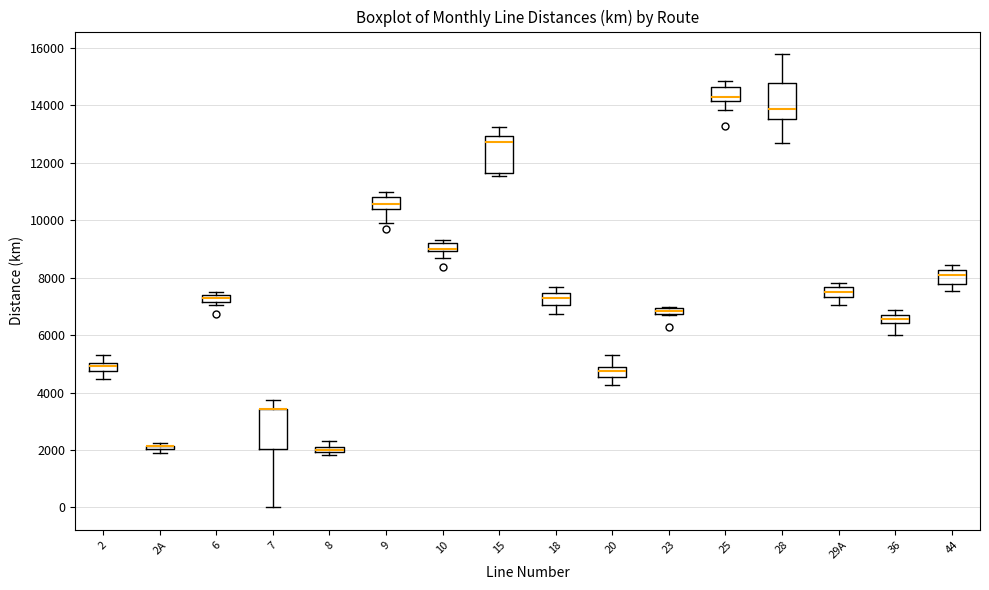

Where is the upper edge of the box for 28 on the y-axis? The values are not printed on the chart, so give them approximately, as read against the axis.

14800